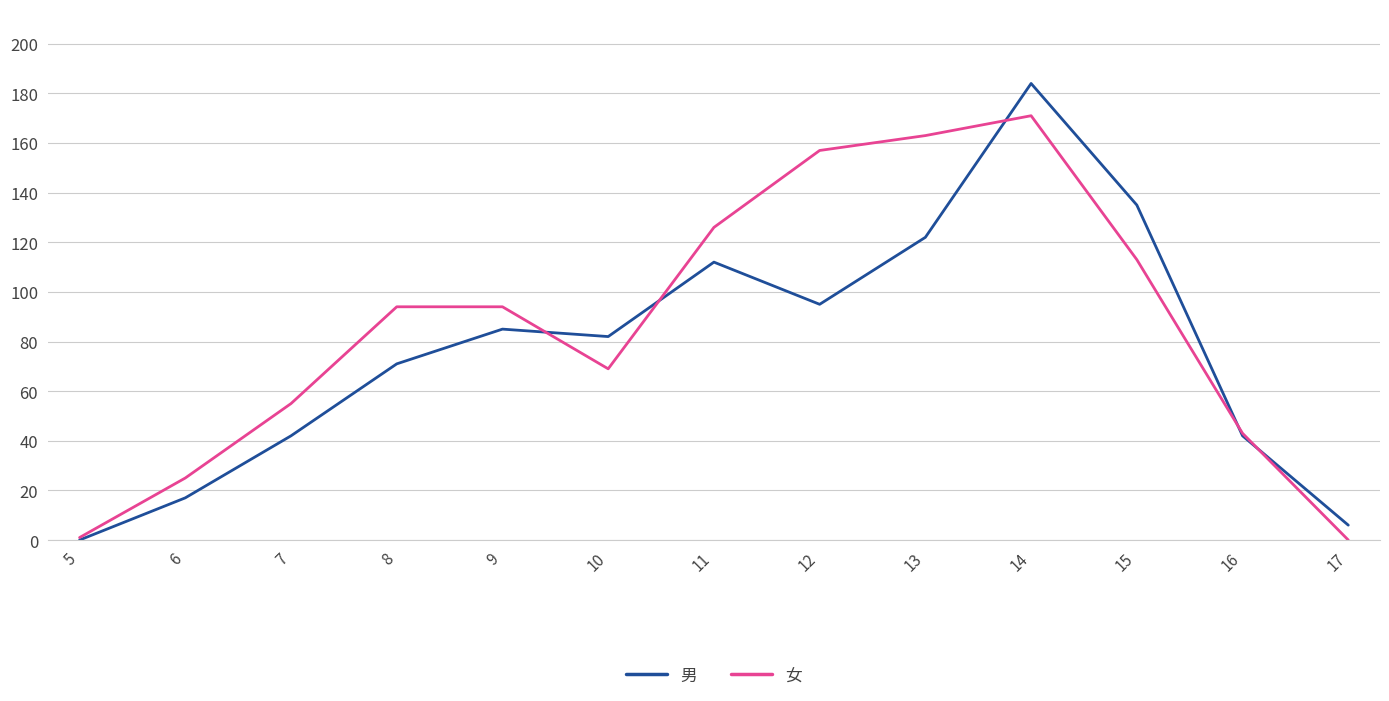

Where does the 男 series first go above 82?

9